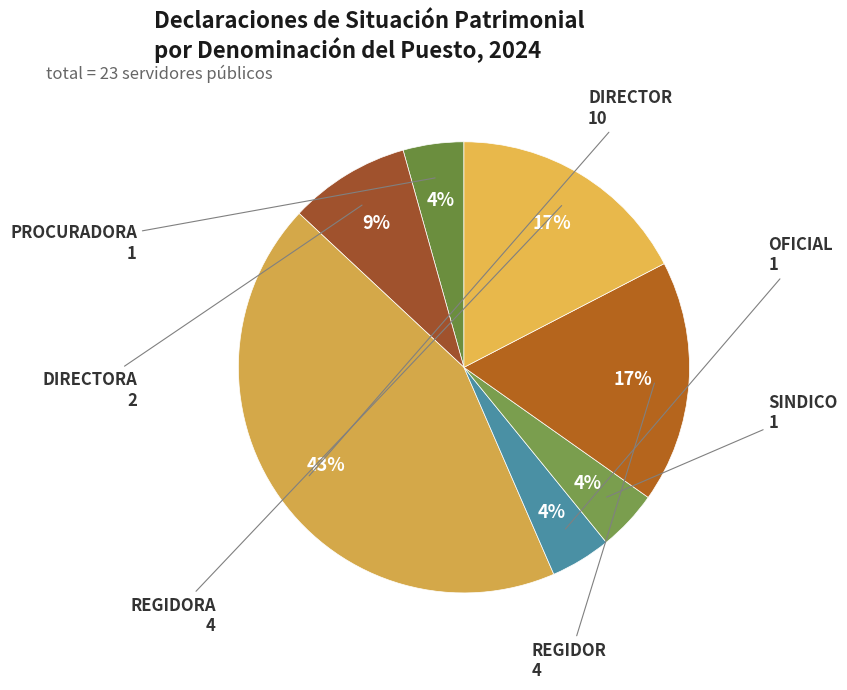

Is it true that REGIDORA is 23% of the pie?

False